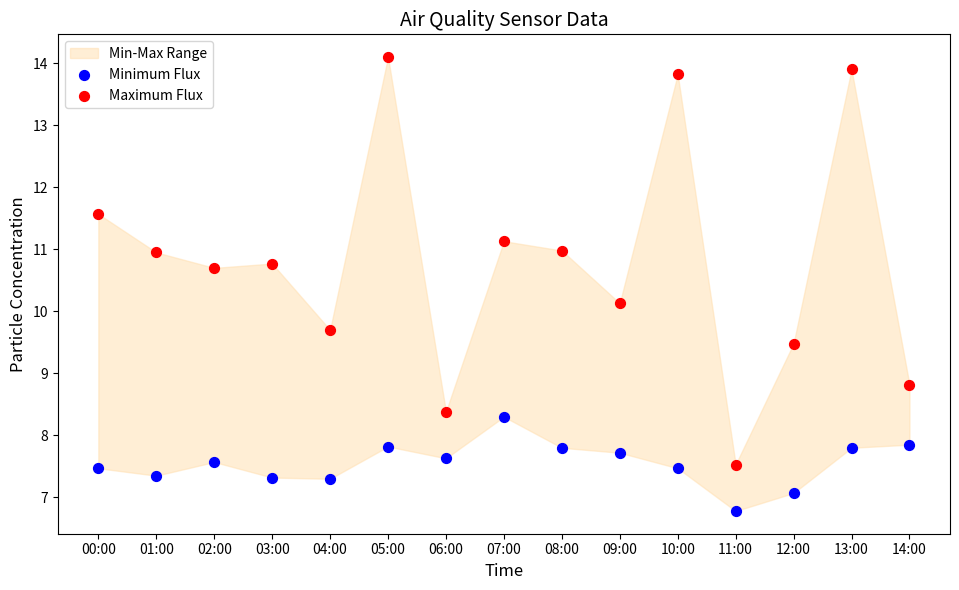

Which series reaches the maximum Y coordinate?

Maximum Flux